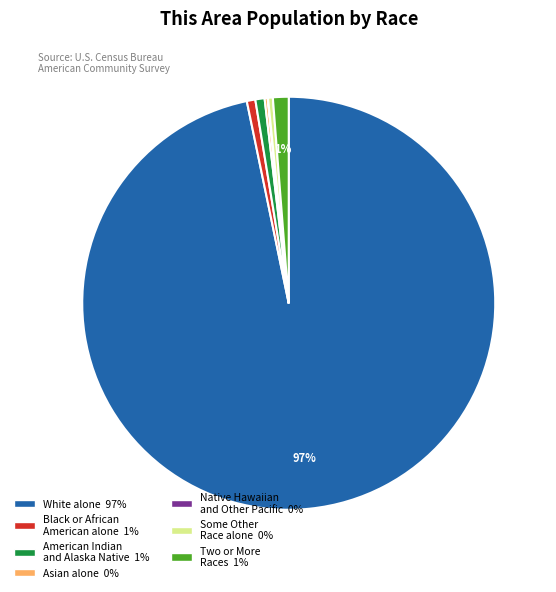

True or false: White alone accounts for 97% of the total.

True